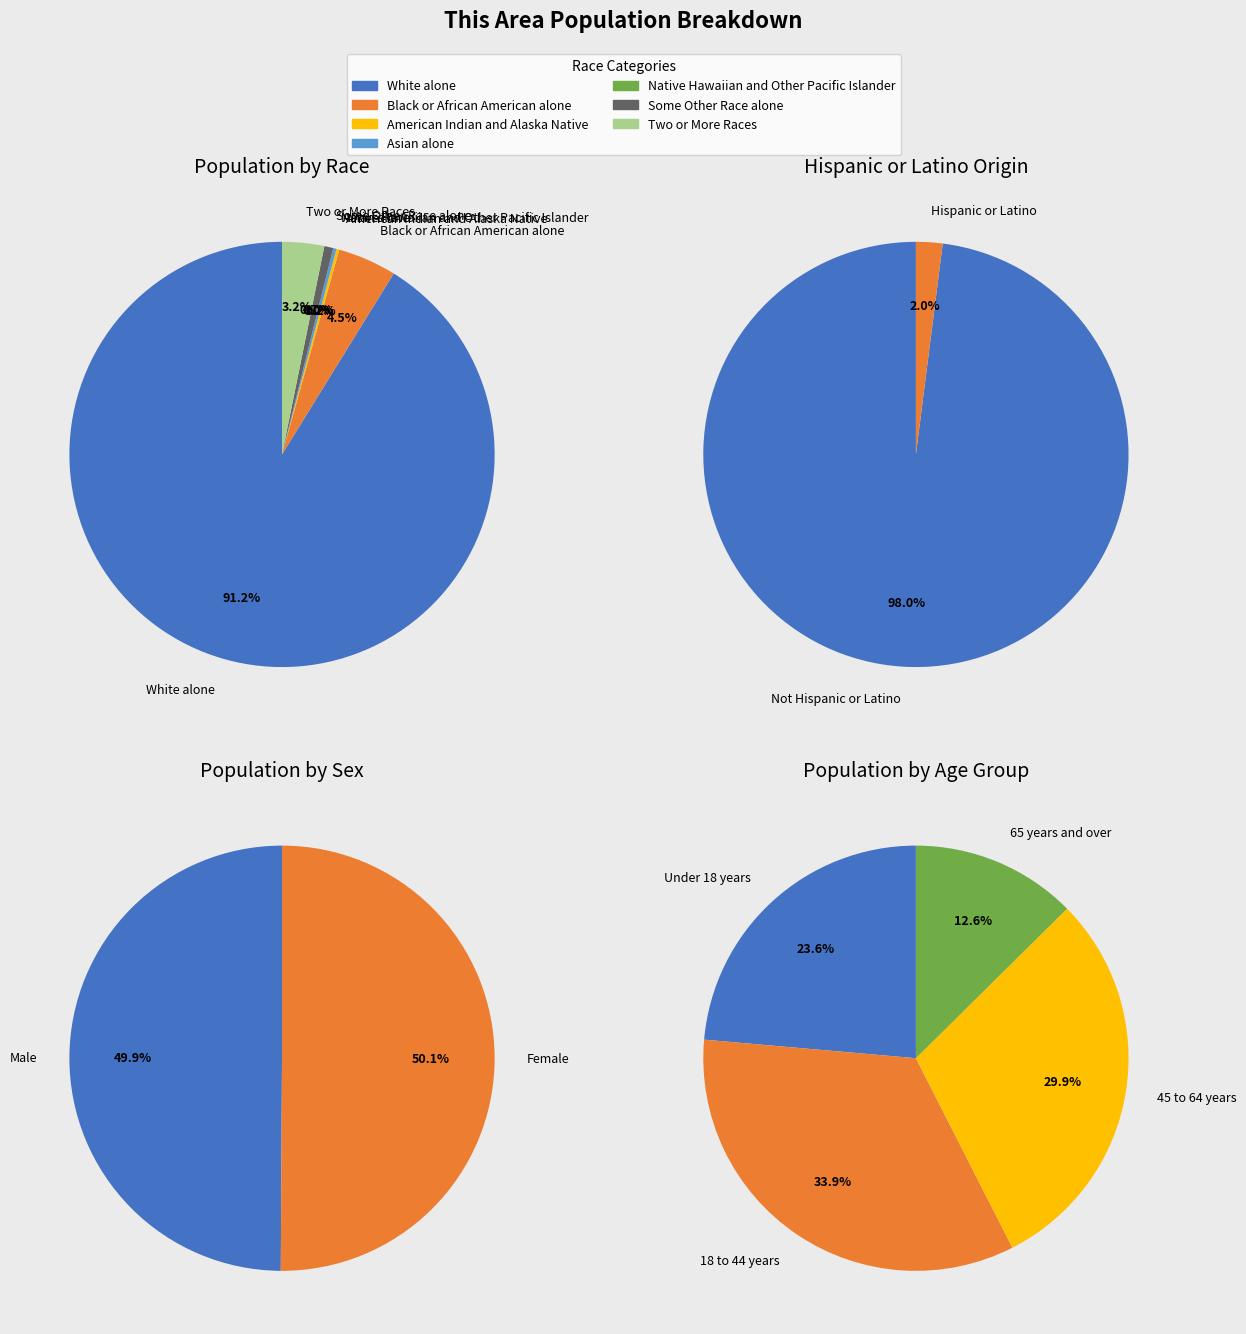

What is the smallest slice in the pie chart?

Native Hawaiian and Other Pacific Islander